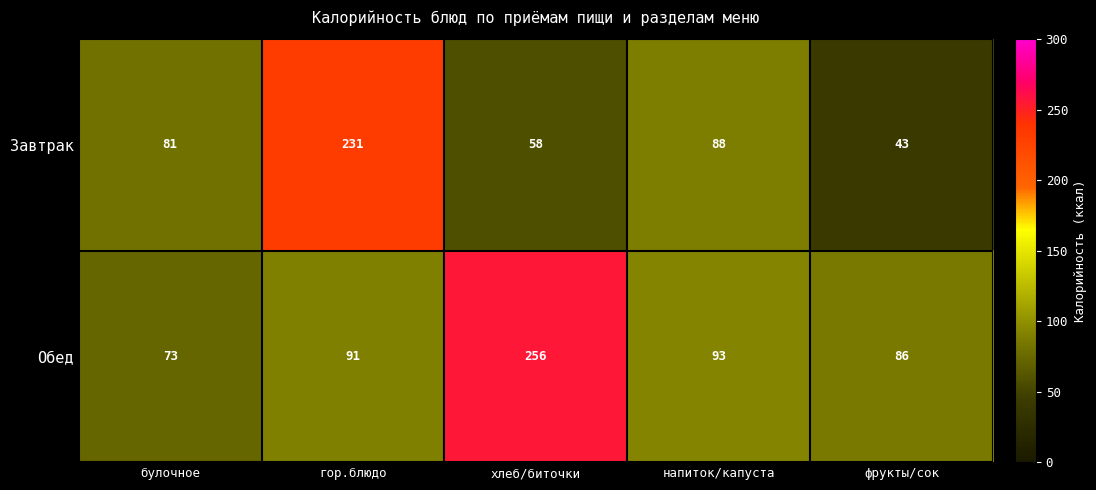

What is the difference between the Обед values at фрукты/сок and напиток/капуста?

7